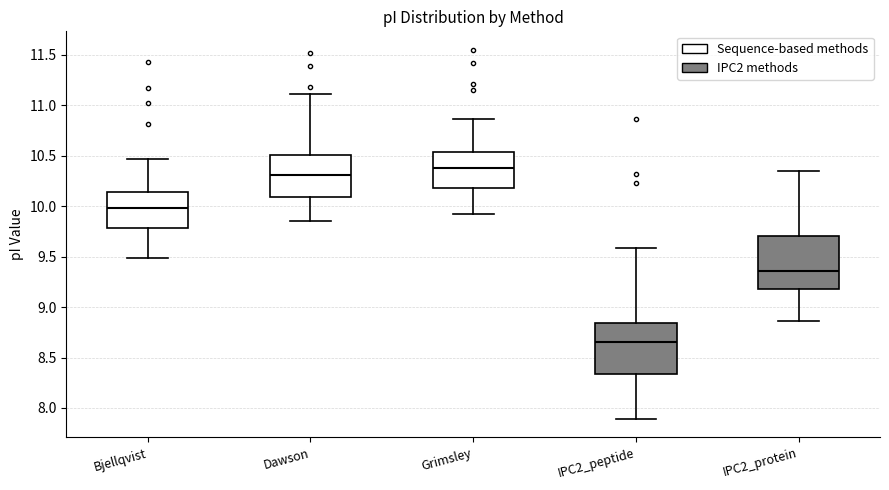

Which box has the lowest median line?

IPC2_peptide